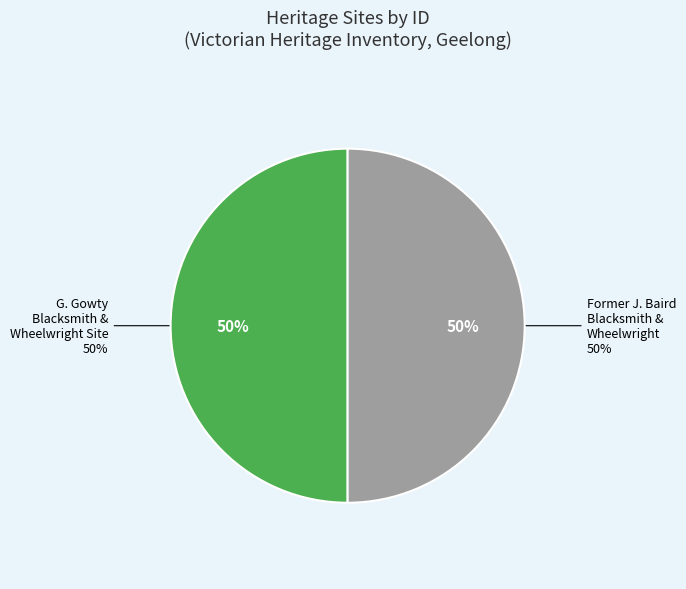

To the nearest percent, what is the combined percentage of FORMER J. BAIRD BLACKSMITH & WHEELWRIGHT and G. GOWTY BLACKSMITH & WHEELWRIGHT SITE?

100%